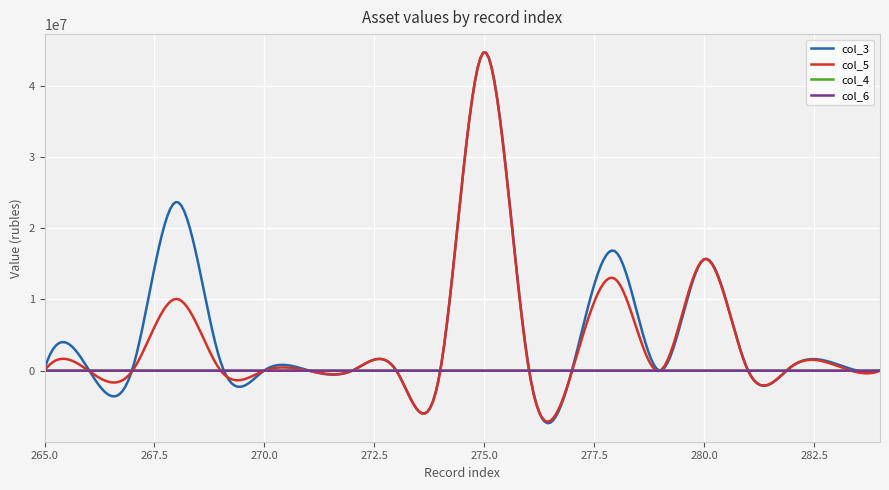

What is the highest value of the col_5 series?

44612317.4